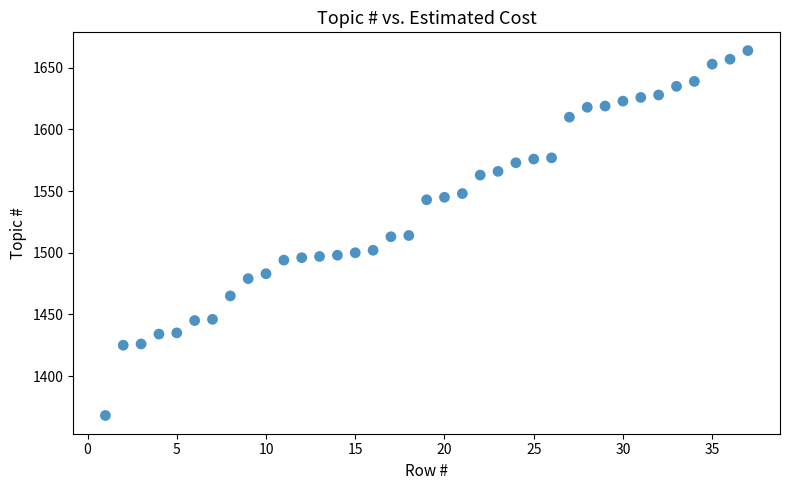

What is the range of Y values (max minus min)?

296